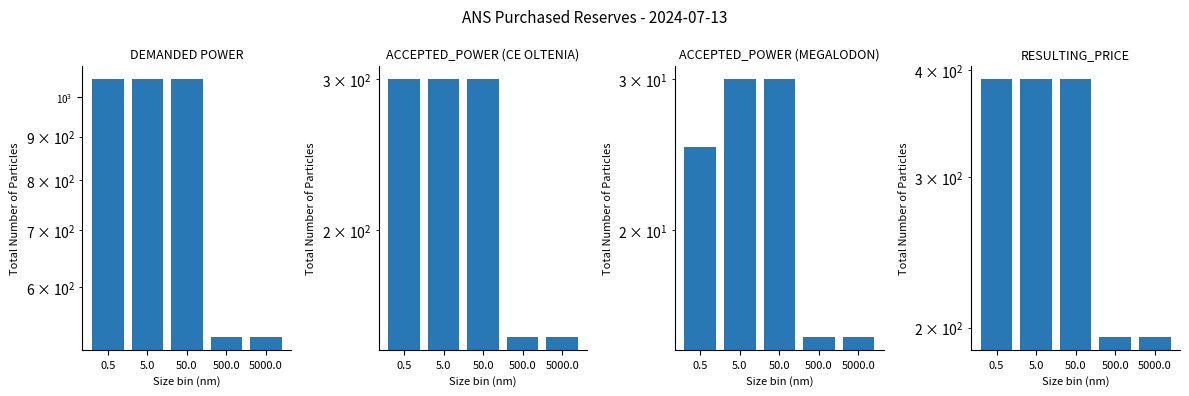

At how many categories does at least one series exceed 54?

5